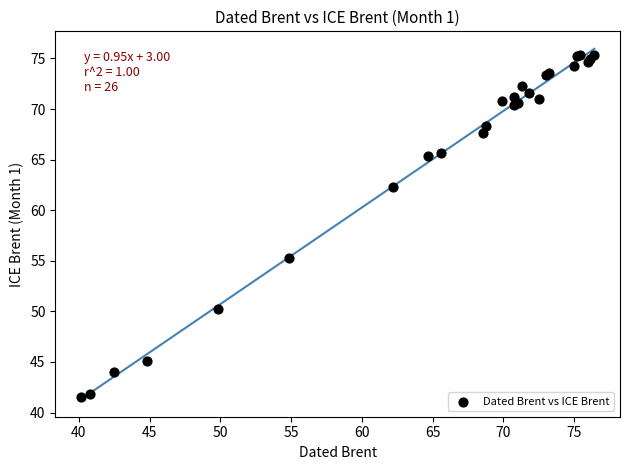

What Y value in the scatter plot is closest to 58?

55.3